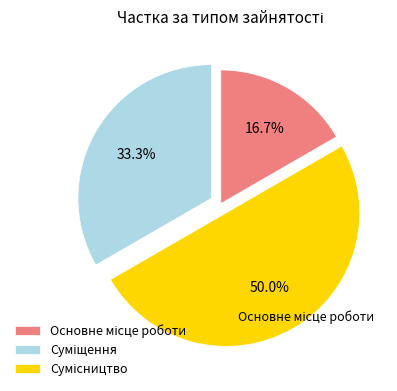

What percentage do Сумісництво and Суміщення together represent?

83.3%